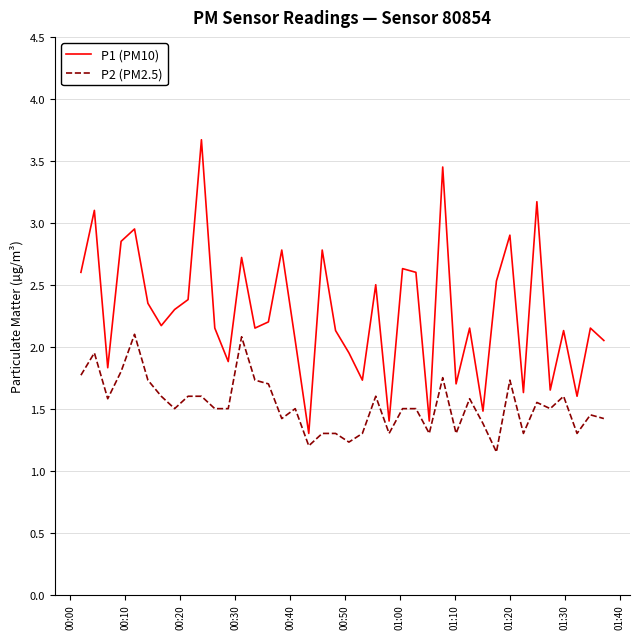

What is the greatest value displayed?

3.7